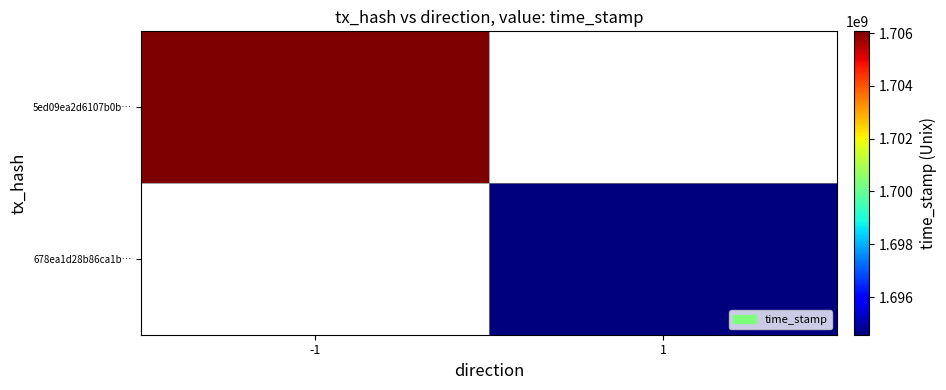

Rank the categories by 5ed09ea2d6107b0b… value from lowest to highest.

-1, 1